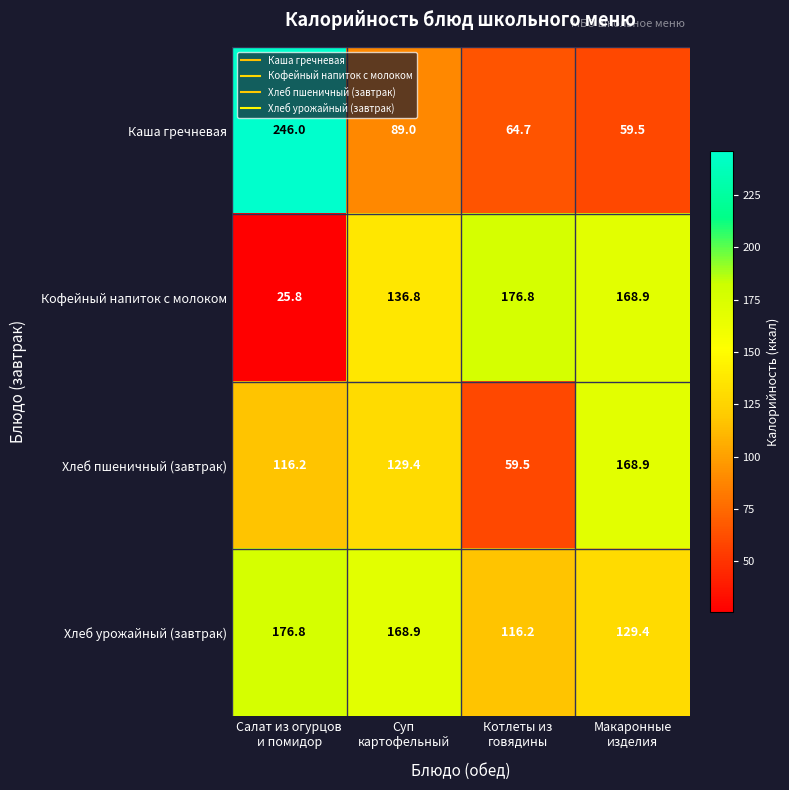

What is the spread (max minus min) of values at Макаронные
изделия?

109.4